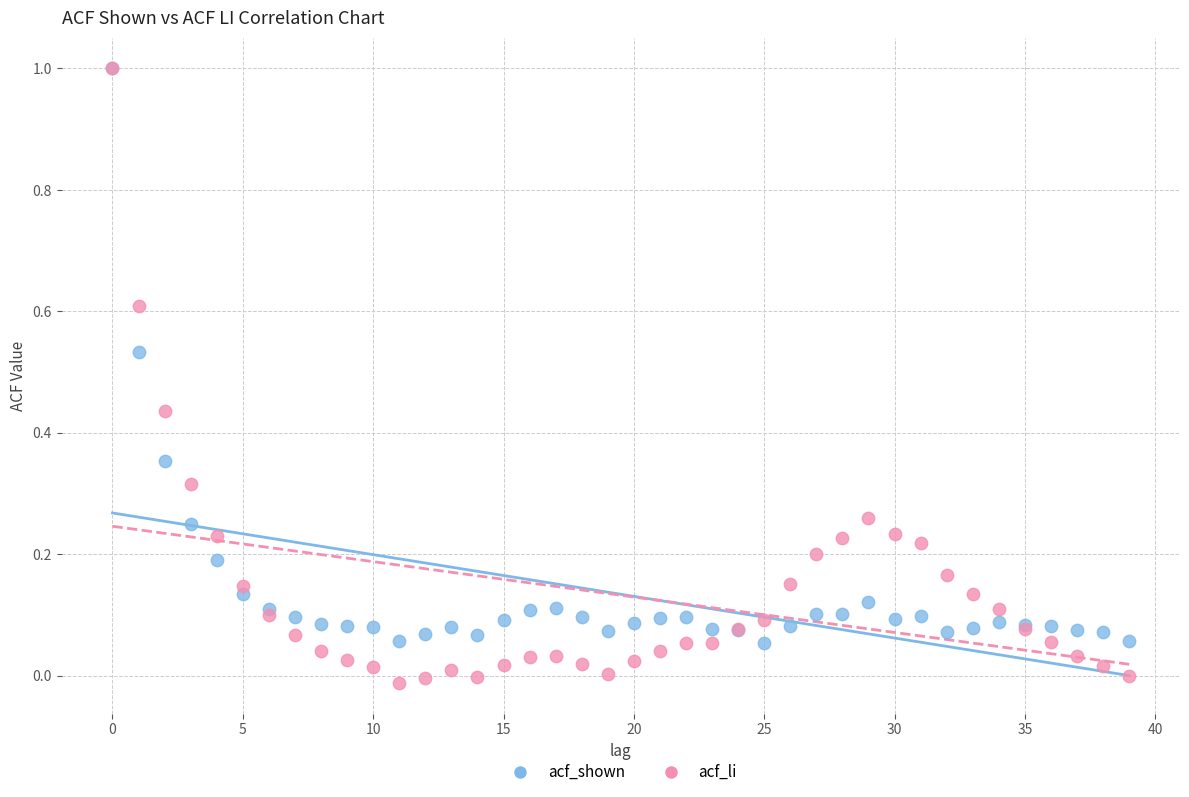

Which series reaches the minimum Y coordinate?

acf_li